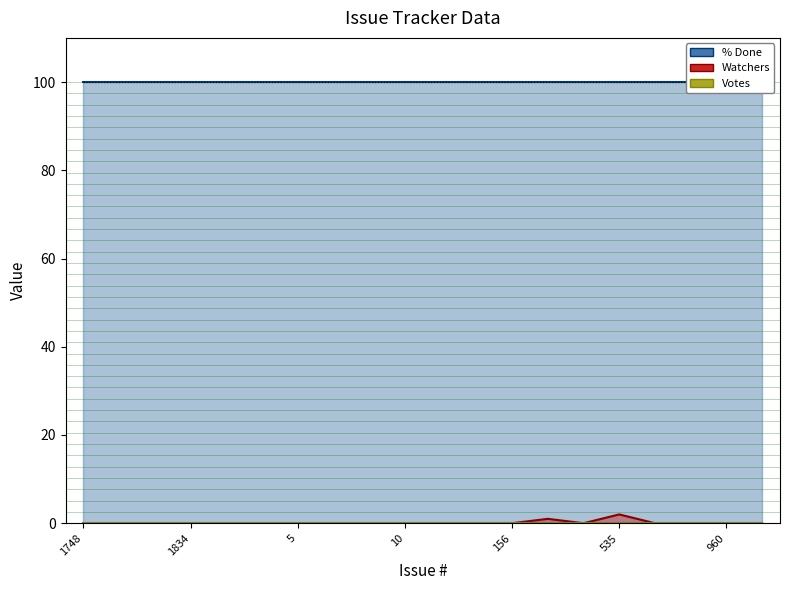

Reading left to right, transcribe all the data shown in this chart.

% Done: 100	100	100	100	100	100	100	100	100	100	100	100	100	100	100	100	100	100	100	100
Watchers: 0	0	0	0	0	0	0	0	0	0	0	0	0	1	0	2	0	0	0	0
Votes: 0	0	0	0	0	0	0	0	0	0	0	0	0	0	0	0	0	0	0	0